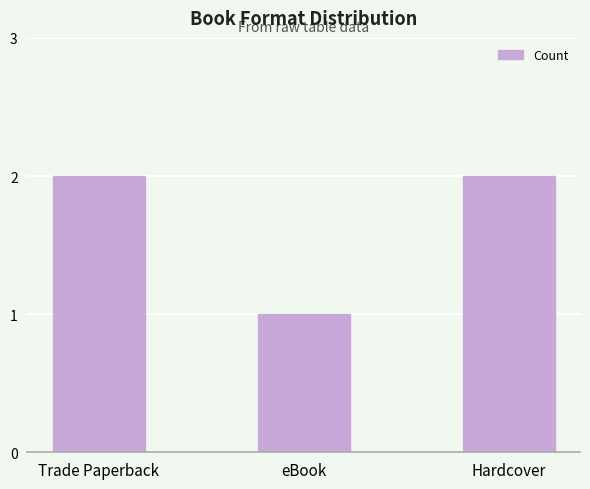

How many distinct data groups are displayed?

1